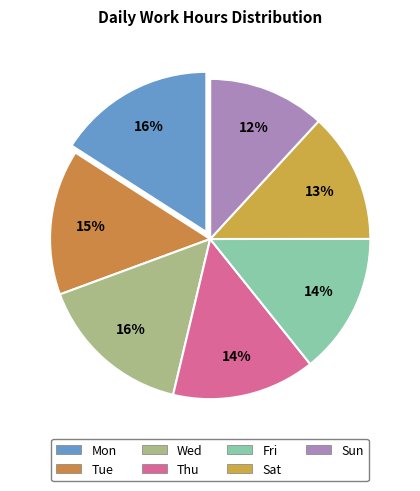

Is it true that Wed is 9% of the pie?

False